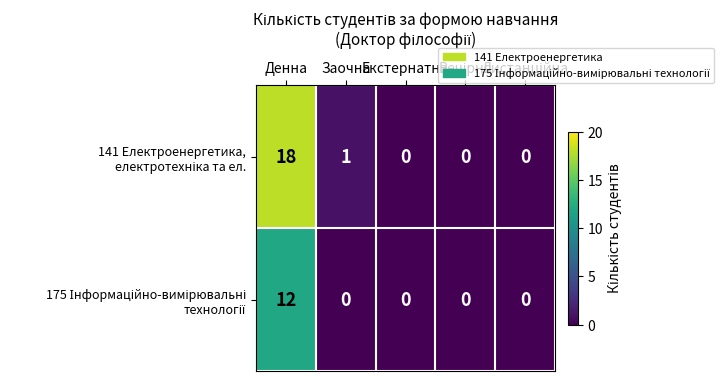

At how many categories does at least one series exceed 16?

1